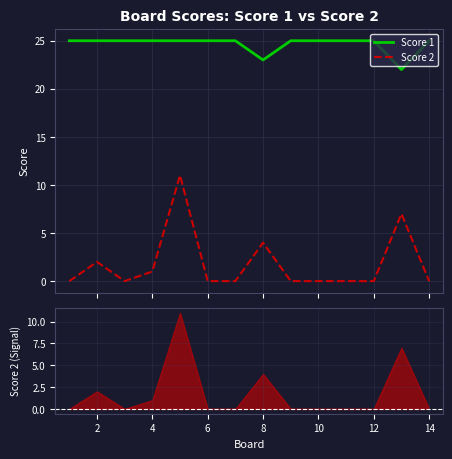

What is the sum of all Score 2 values?

25